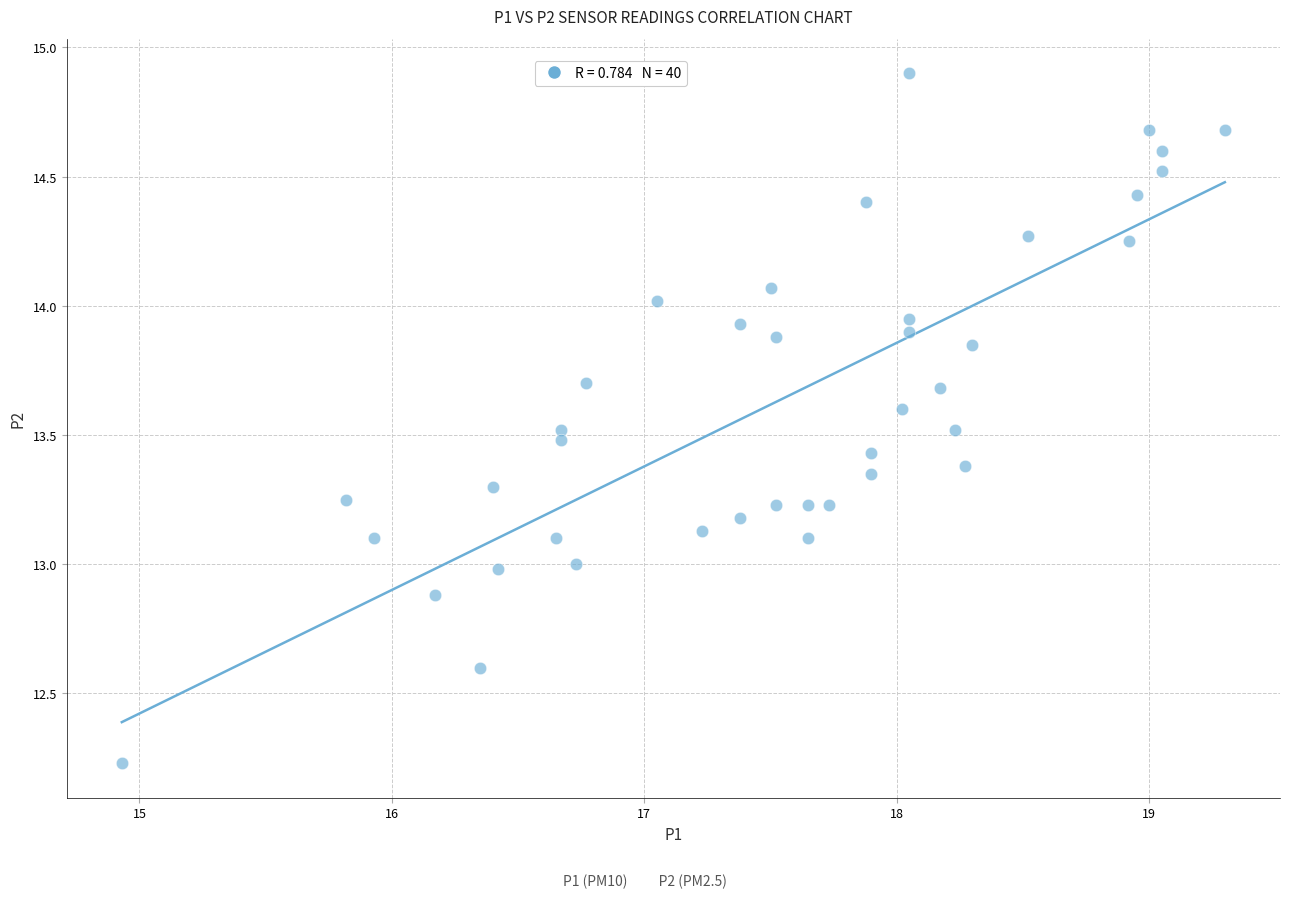

What is the range of Y values (max minus min)?

2.7